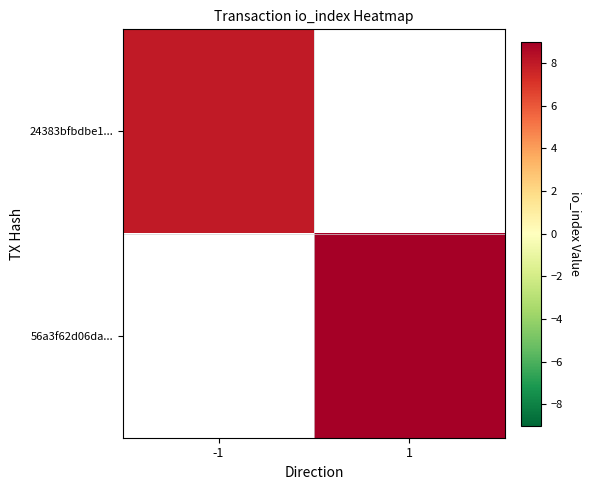

How many series are shown in this chart?

2